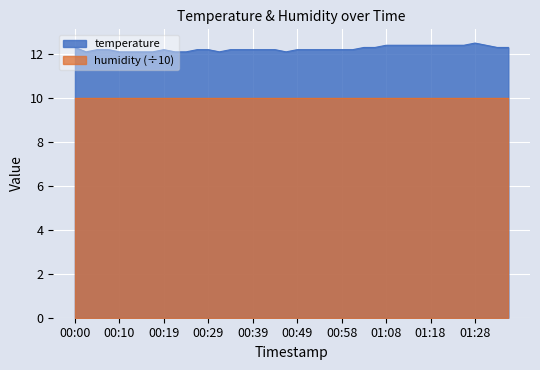

Rank the categories by value from highest to lowest.

01:28, 01:08, 01:11, 01:13, 01:16, 01:18, 01:21, 01:23, 01:26, 01:30, 00:00, 01:03, 01:06, 01:33, 01:35, 00:05, 00:07, 00:19, 00:27, 00:29, 00:34, 00:37, 00:39, 00:41, 00:44, 00:49, 00:51, 00:54, 00:56, 00:58, 01:01, 00:02, 00:10, 00:12, 00:15, 00:17, 00:22, 00:24, 00:32, 00:46